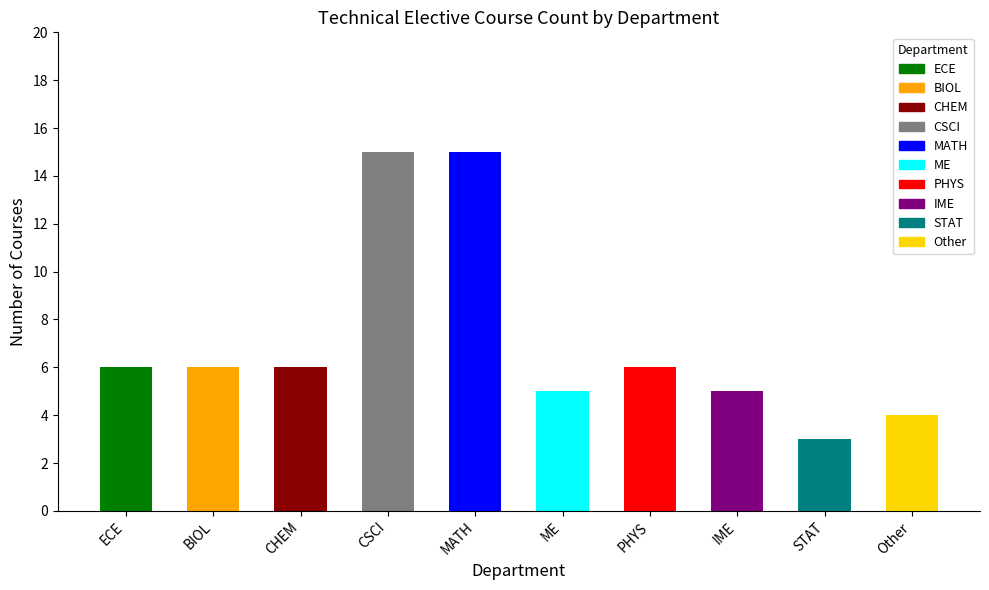

Does the chart contain stacked bars?

No